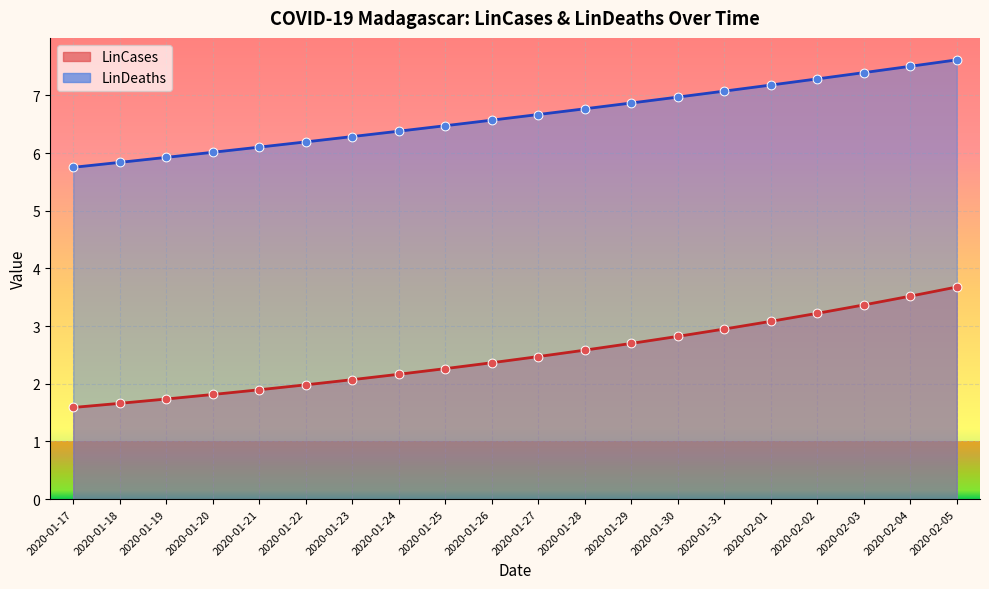

Which series contains the lowest Y value?

LinCases